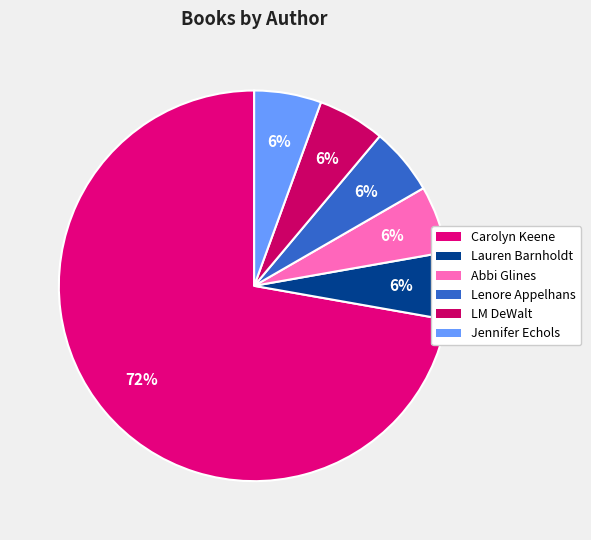

Which slice is the smallest?

Lauren Barnholdt